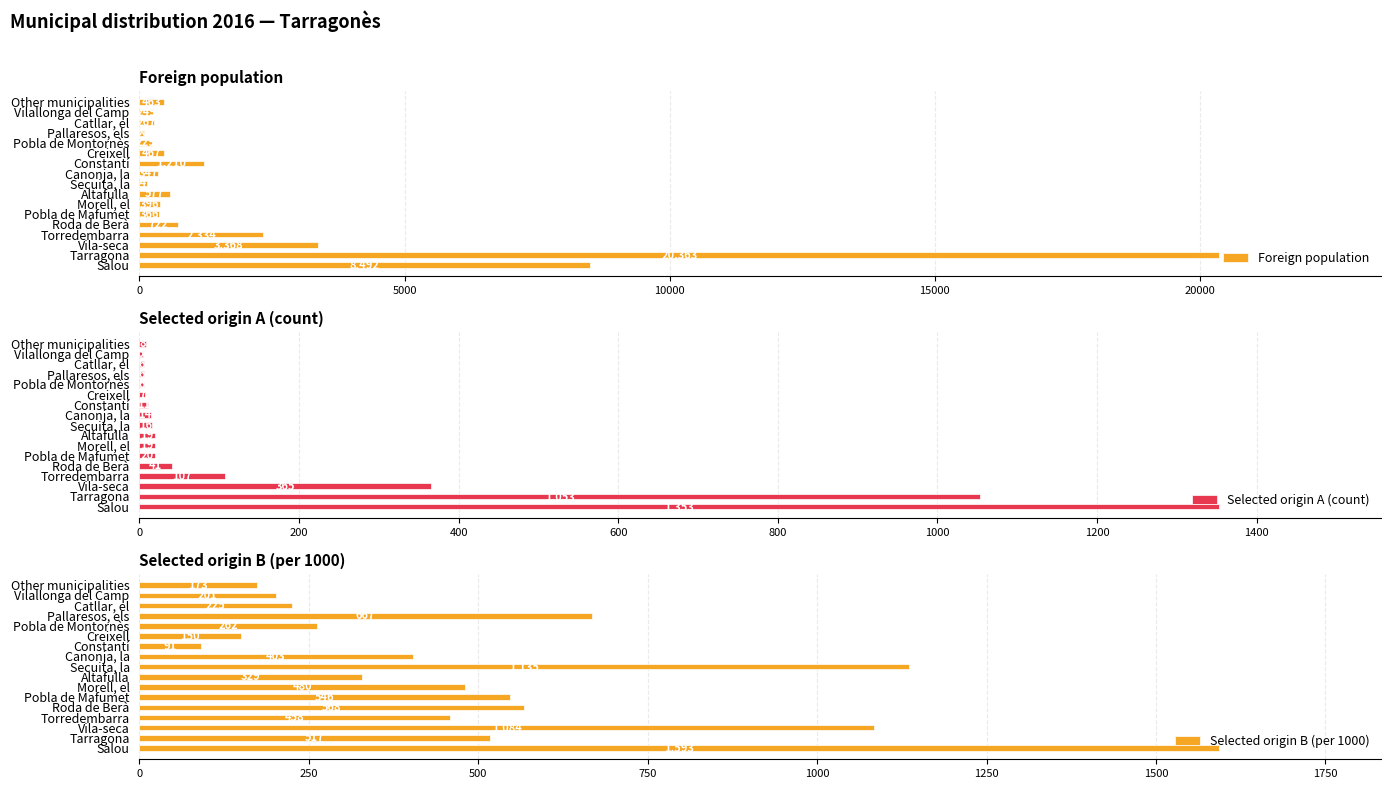

Is it true that Foreign population equals 13026 at Salou?

False